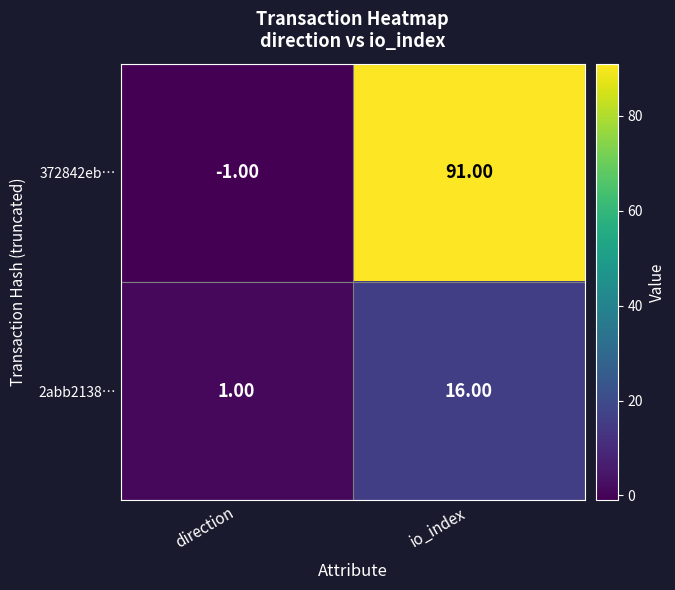

Where is 2abb2138… nearest to the value 8?

direction